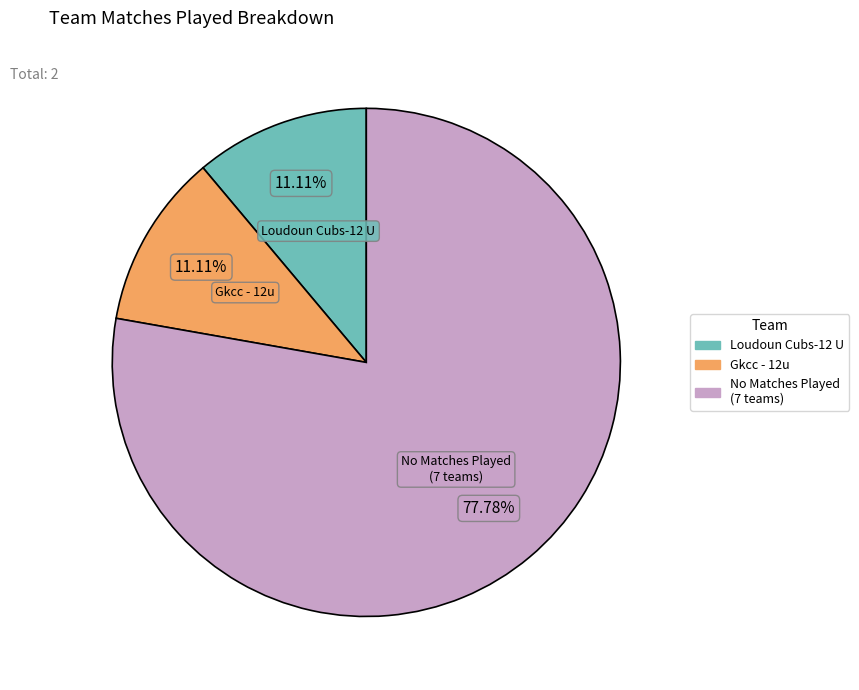

Does any single category account for the majority?

Yes